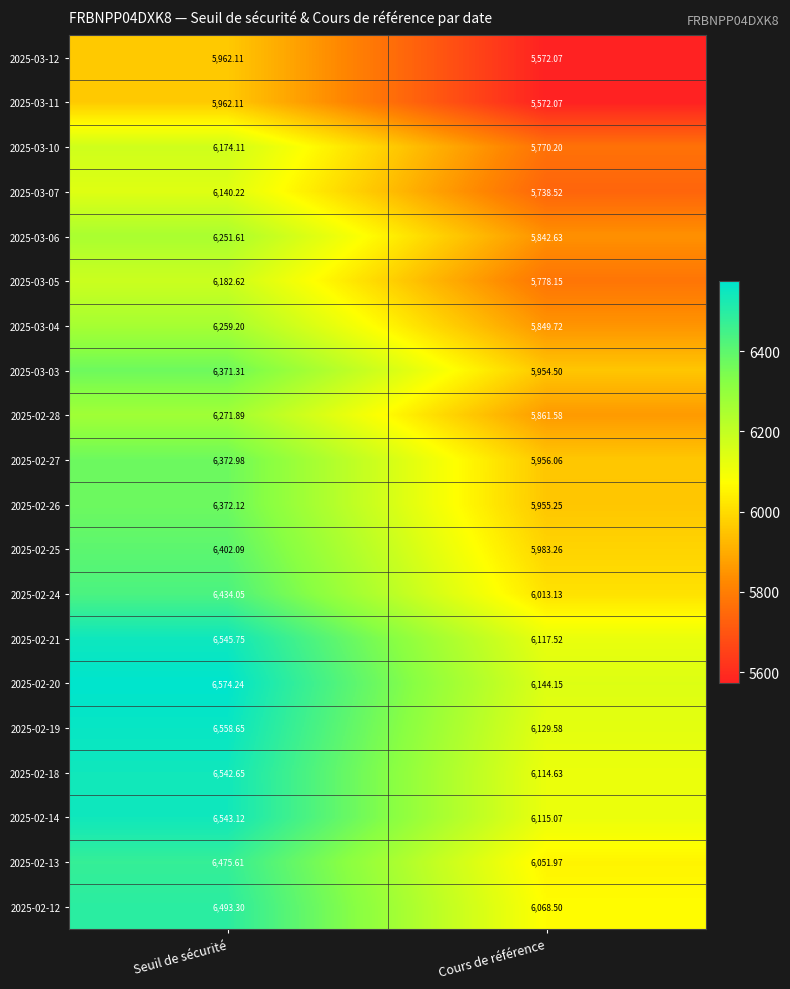

What is the spread (max minus min) of values at Cours de référence?

572.1